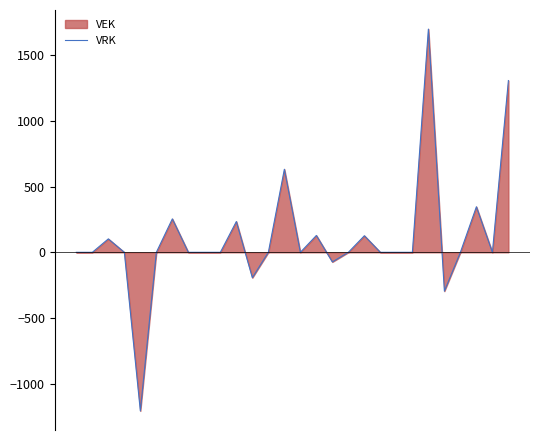

How many data points does each series have?

28